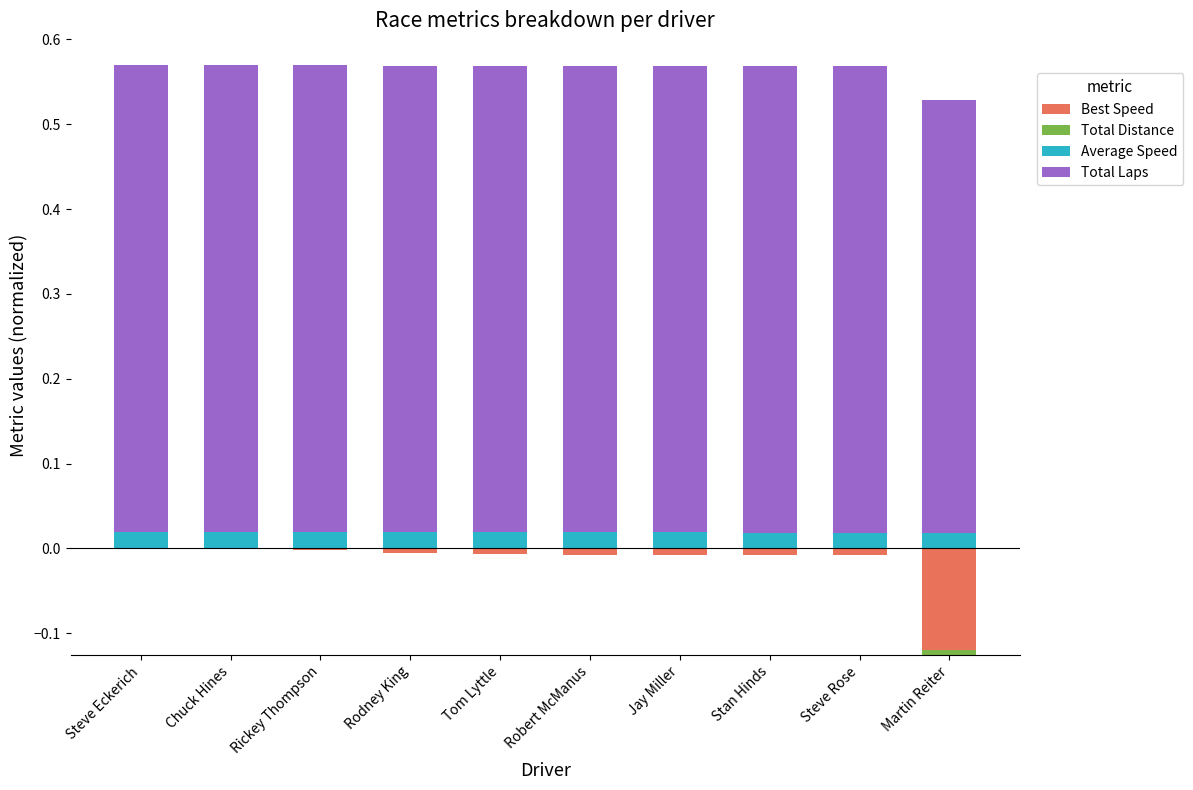

What position from the left is Jay Miller?

7